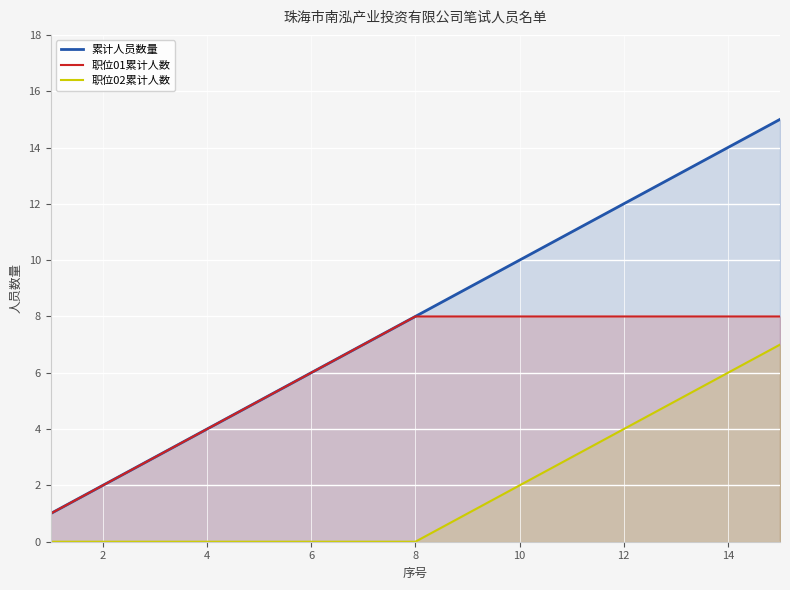

What is the difference between the highest and lowest values at 14?

8